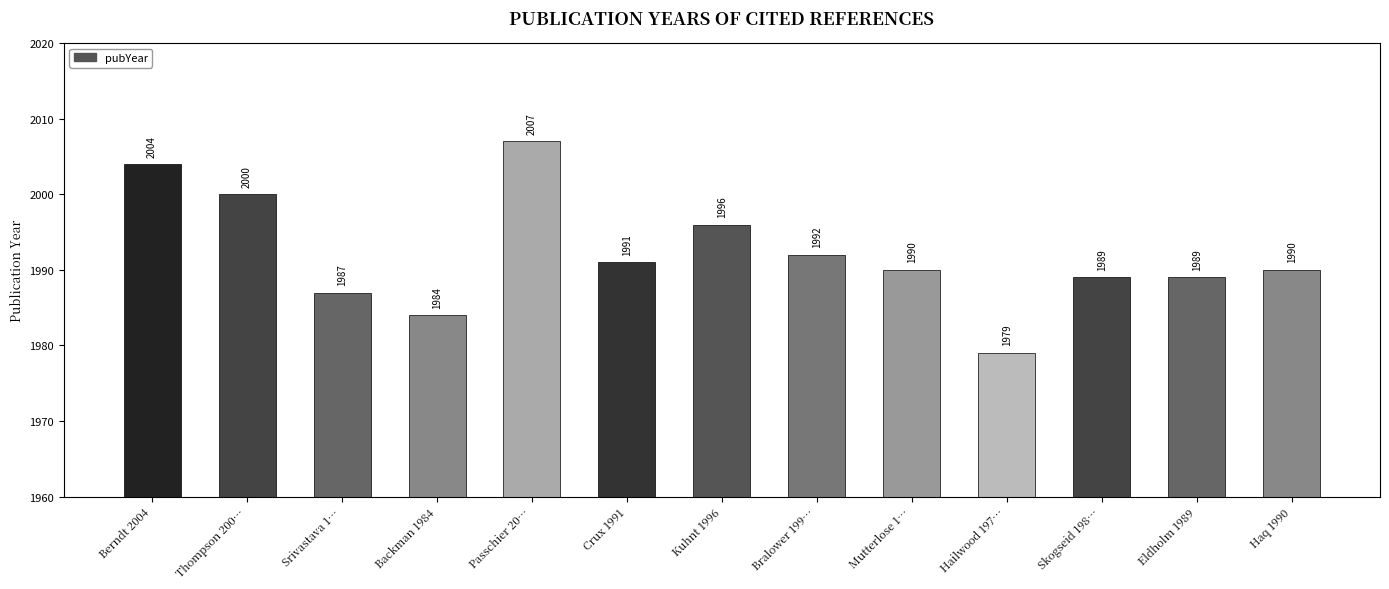

What is the value of the 3rd bar from the left?

1987